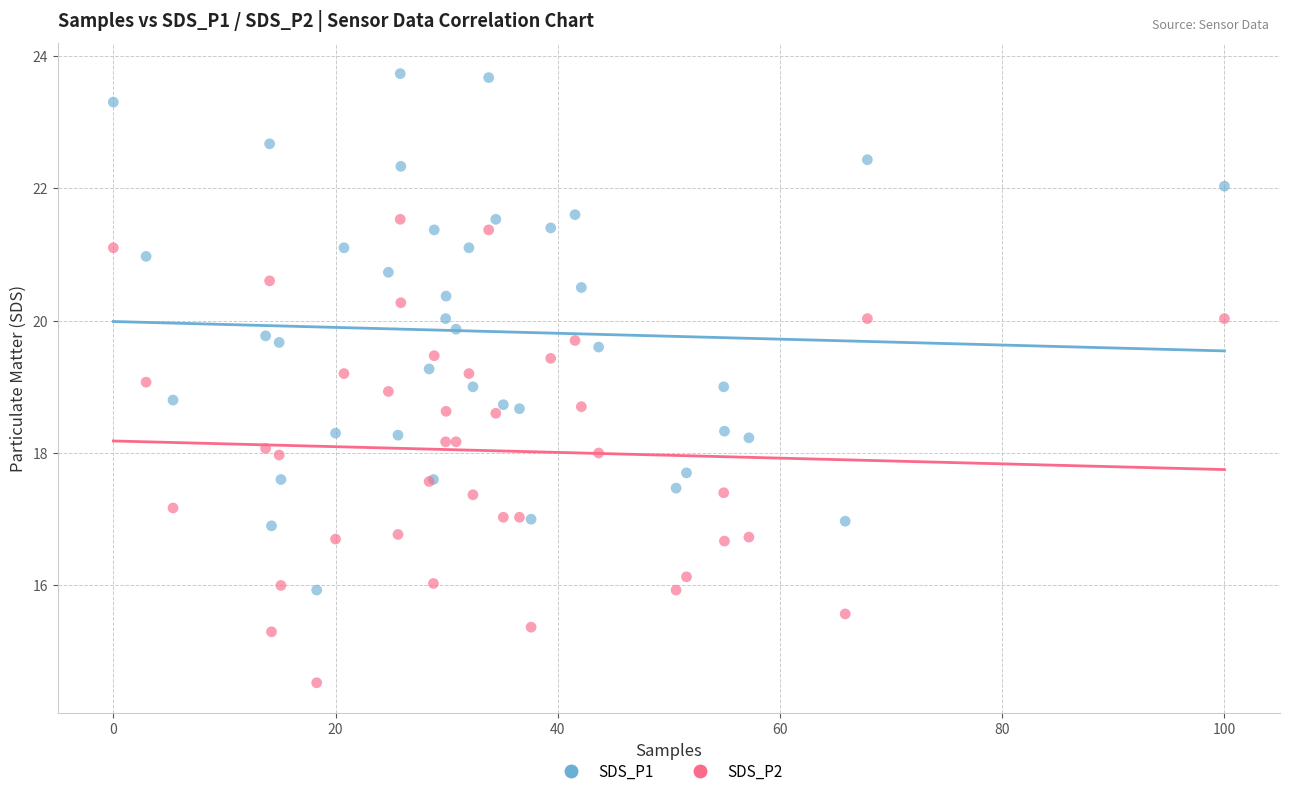

Which series reaches the minimum Y coordinate?

SDS_P2